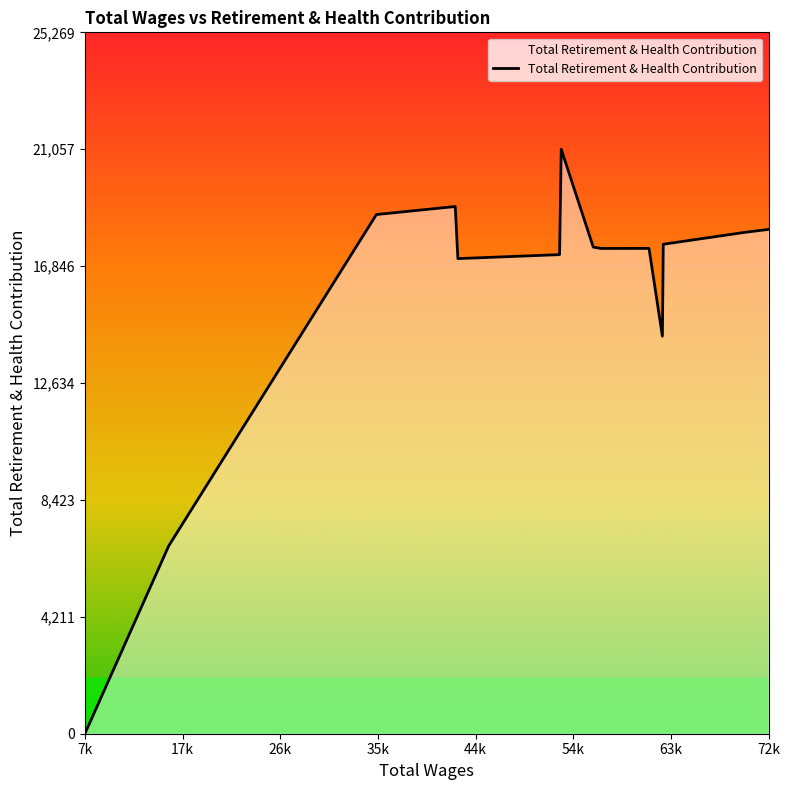

What is the greatest value displayed?

21058